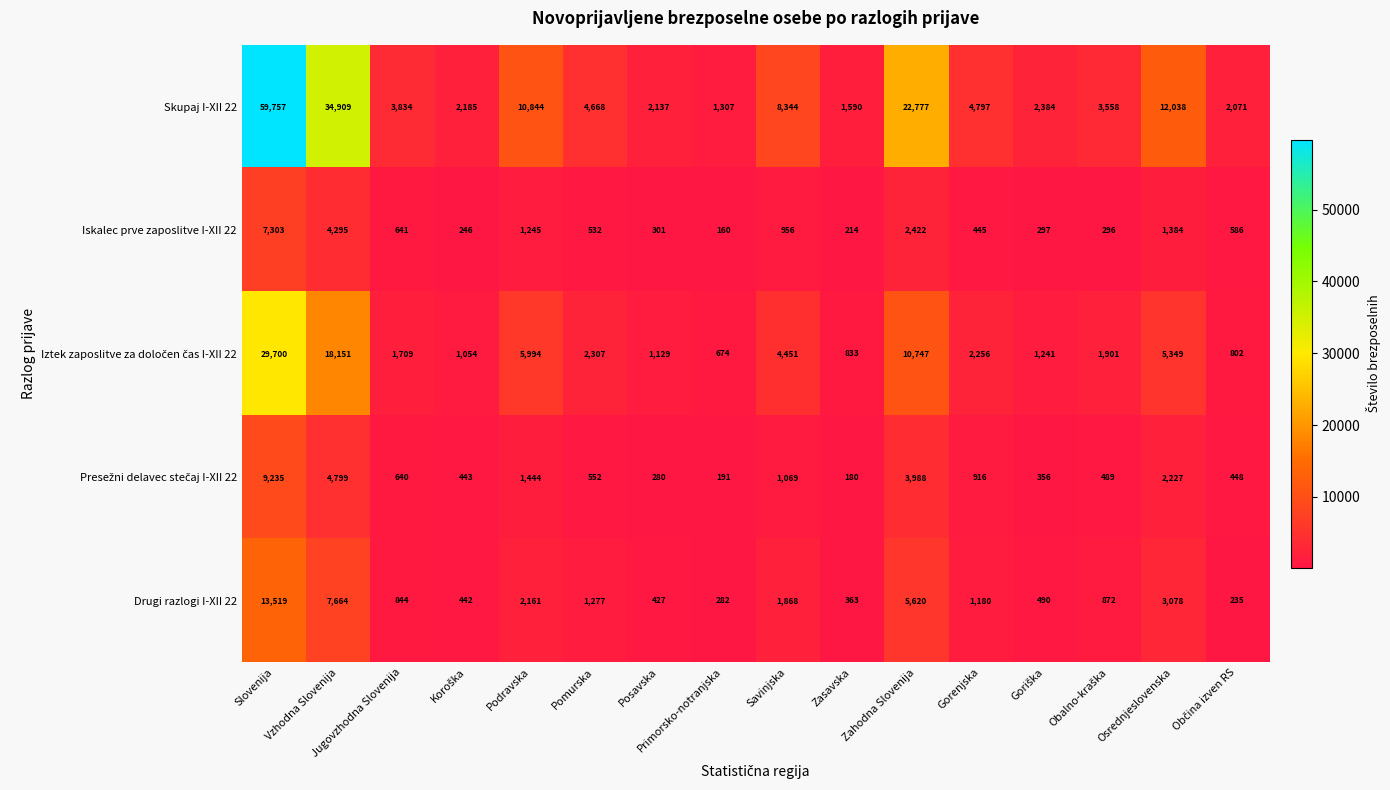

Which series has the widest spread of values?

Skupaj I-XII 22